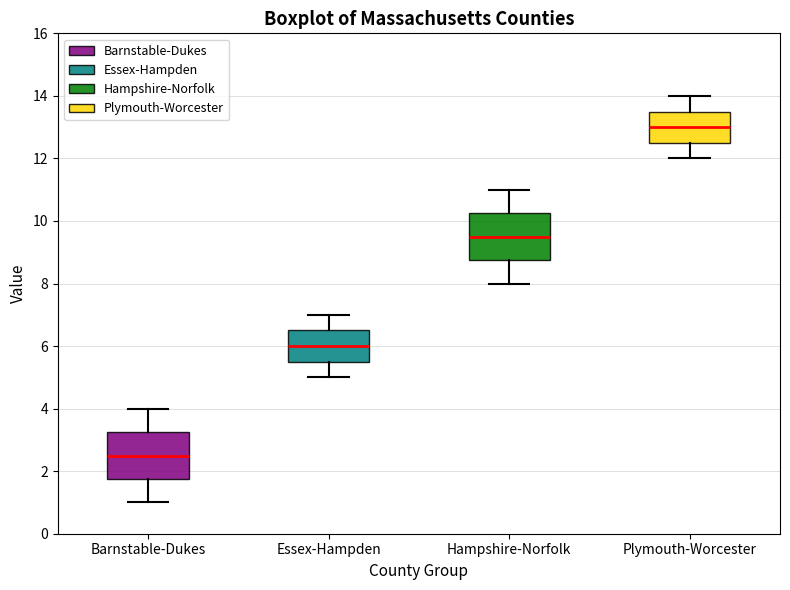

Reading left to right, transcribe this box plot: for each box, give where its median line is, the range the box spans, and where its two whiskers end, as read against the y-axis. The values are not printed on the chart, so give them approximately, as read against the axis.

Barnstable-Dukes: median 2.6, box 1.8 to 3.2, whiskers 1.0 to 4.0
Essex-Hampden: median 6.0, box 5.6 to 6.6, whiskers 5.0 to 7.0
Hampshire-Norfolk: median 9.6, box 8.8 to 10.2, whiskers 8.0 to 11.0
Plymouth-Worcester: median 13.0, box 12.6 to 13.6, whiskers 12.0 to 14.0